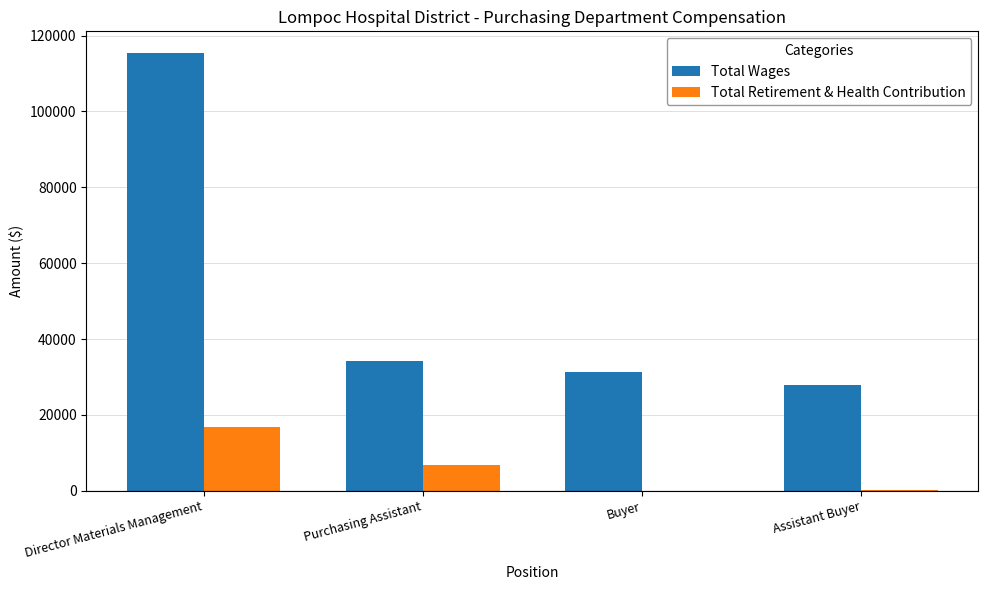

How many data points does each series have?

4